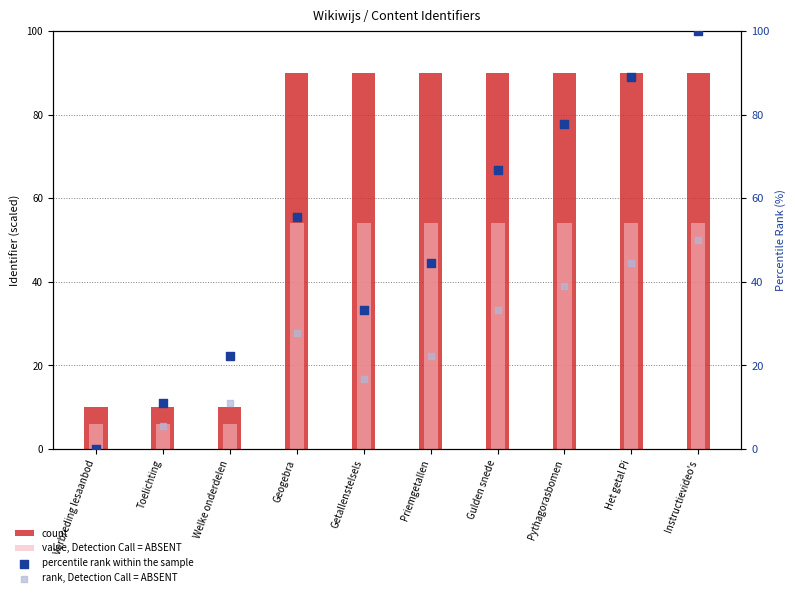

Which series has the largest total across all categories?

count